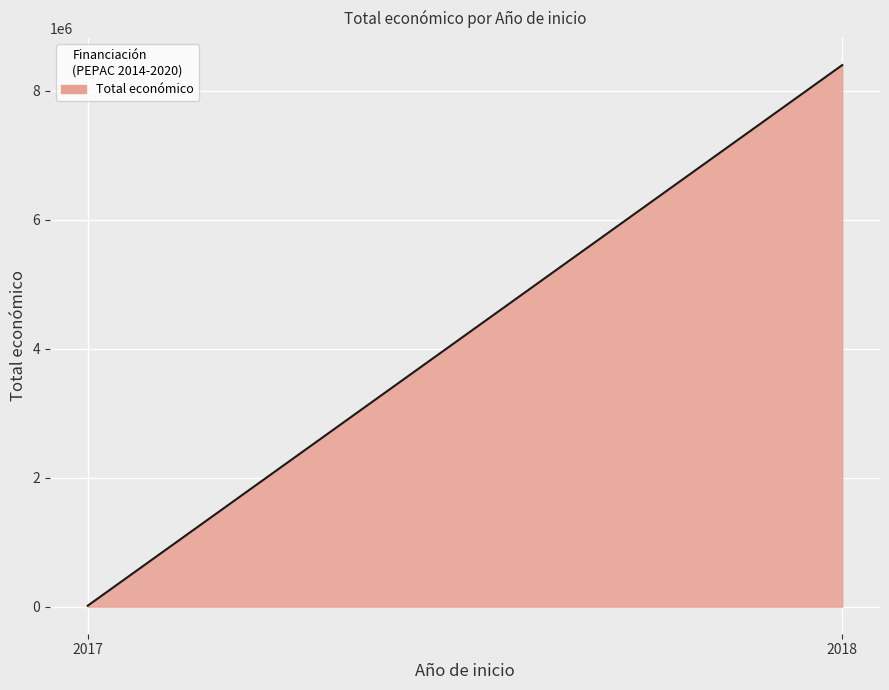

What is the difference between the maximum and minimum values?

8384842.0